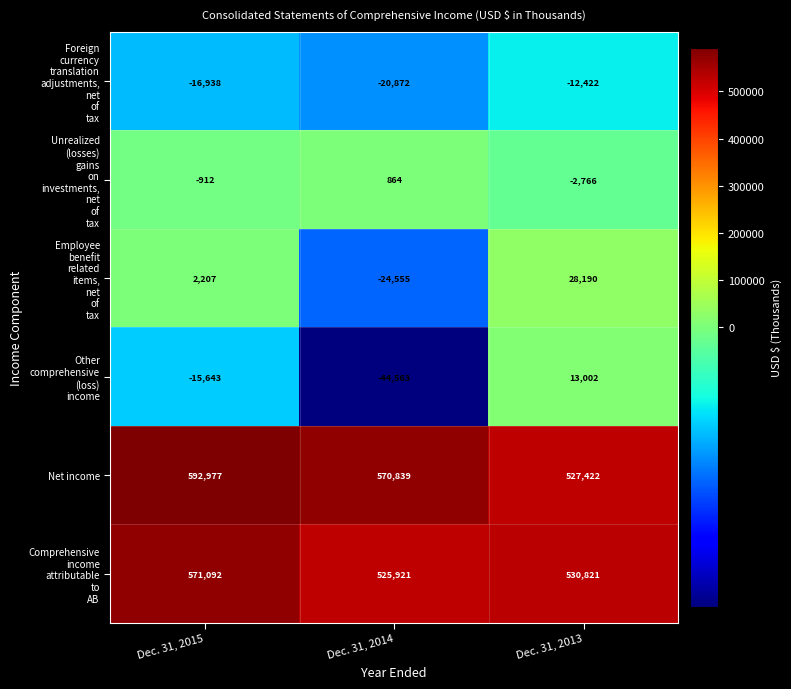

Which series changed the most between Dec. 31, 2015 and Dec. 31, 2013?

Net income